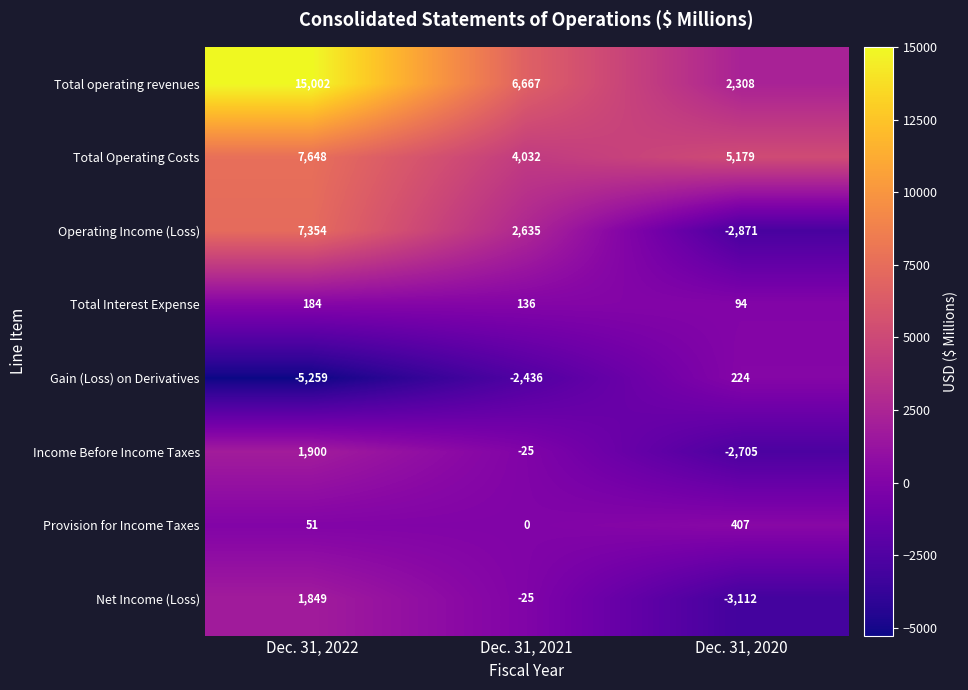

What is the sum of the Income Before Income Taxes values at Dec. 31, 2021 and Dec. 31, 2020?

-2730